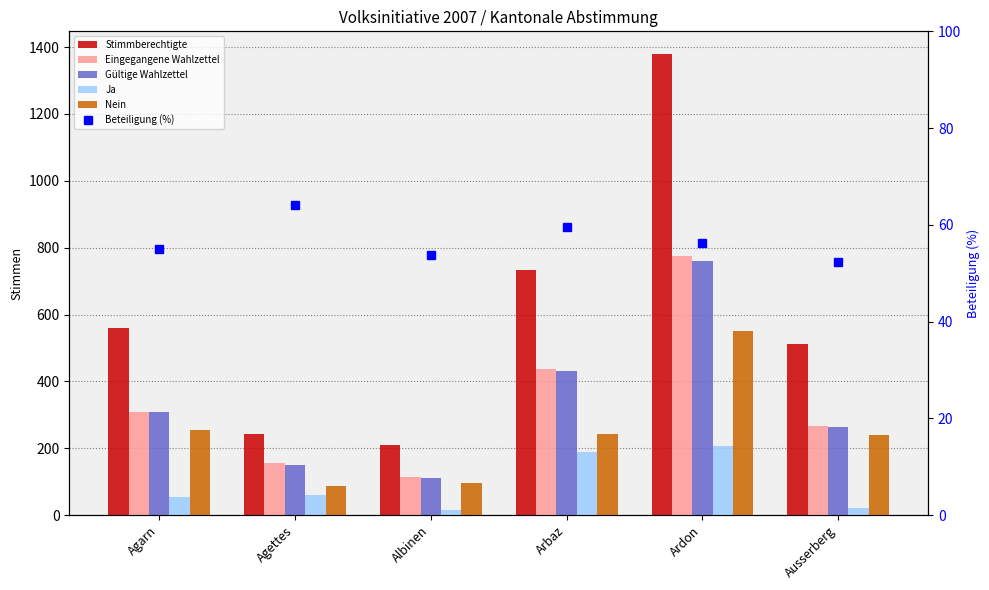

Between Agarn and Arbaz, which is larger?

Arbaz